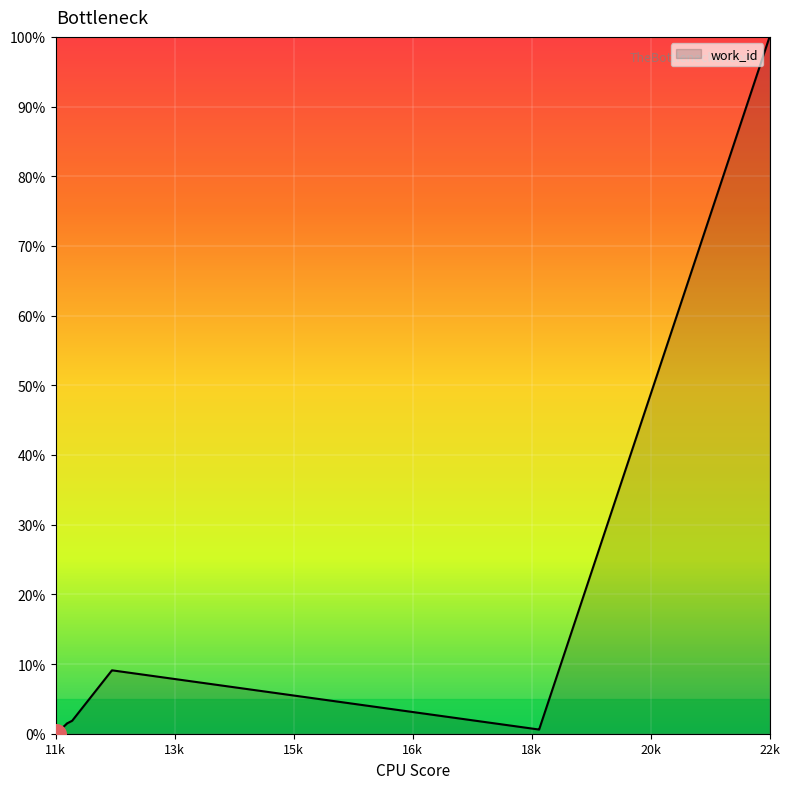

What is the difference between the maximum and minimum values?

100.0